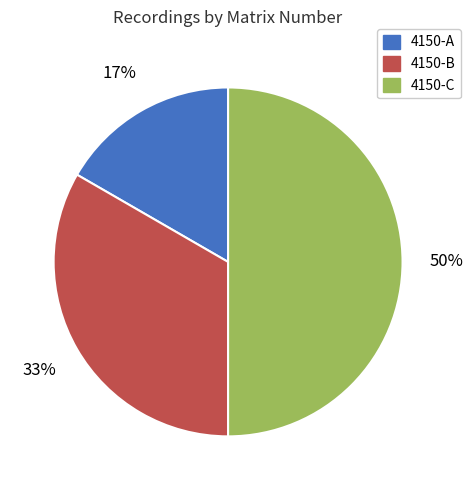

To the nearest percent, what percentage of the pie is 4150-B?

33%